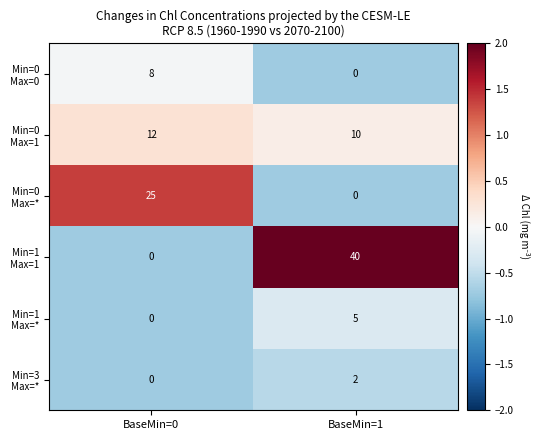

What is the spread (max minus min) of values at BaseMin=1?

40